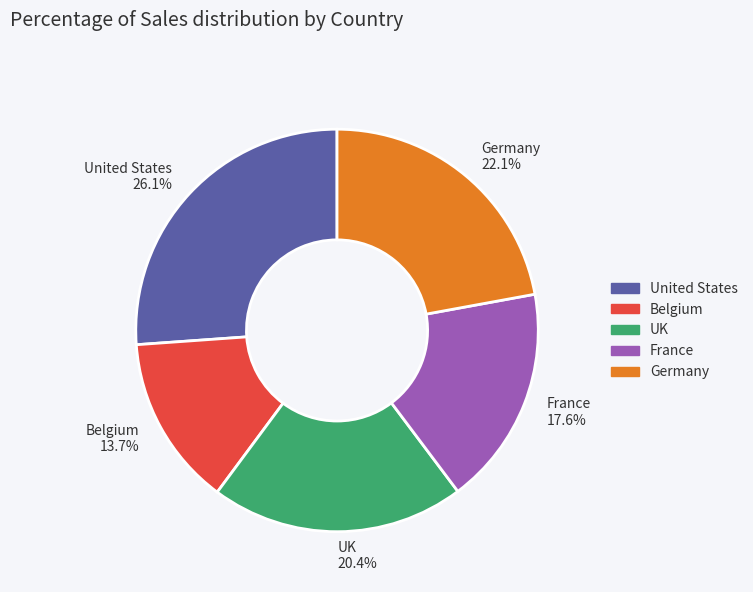

Which slice is the smallest?

Belgium